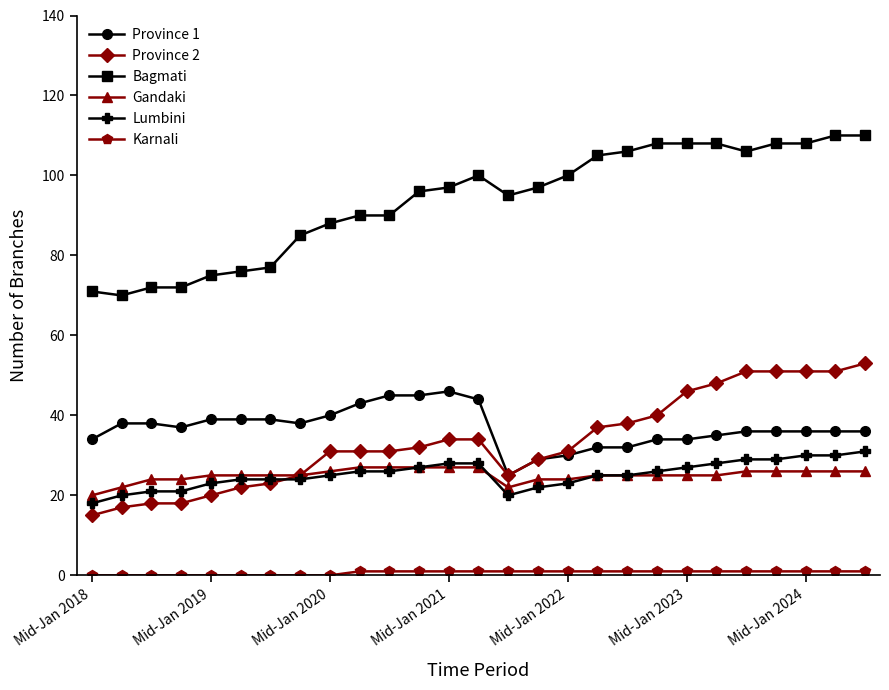

Which series has the largest total across all categories?

Bagmati